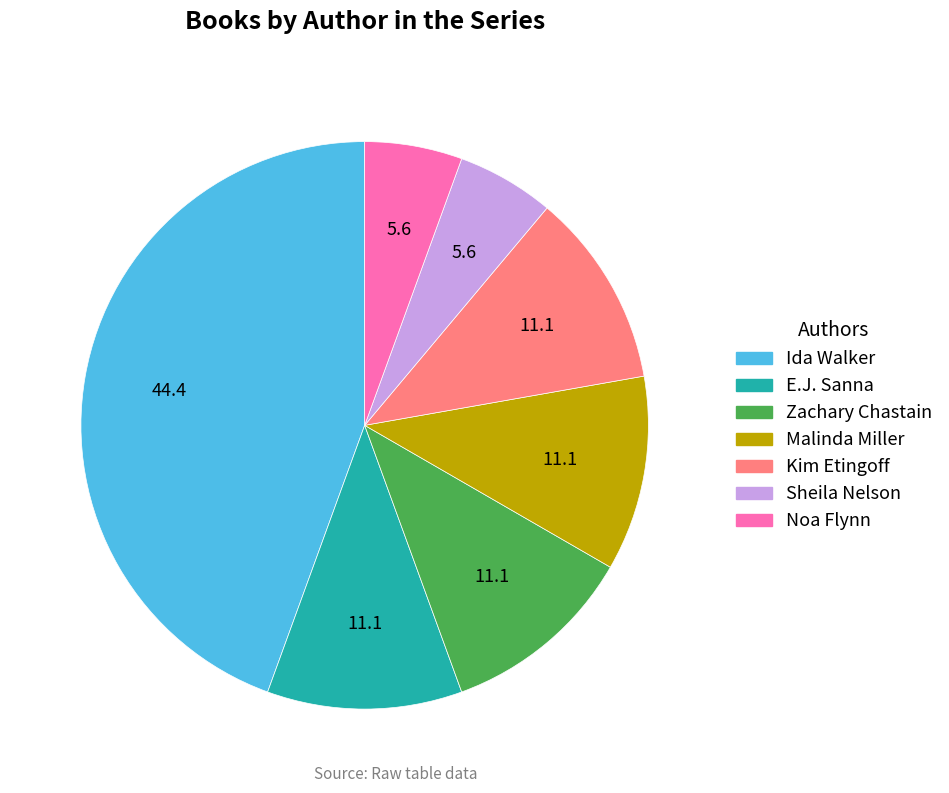

The Zachary Chastain slice represents 11% of the pie. True or false?

True